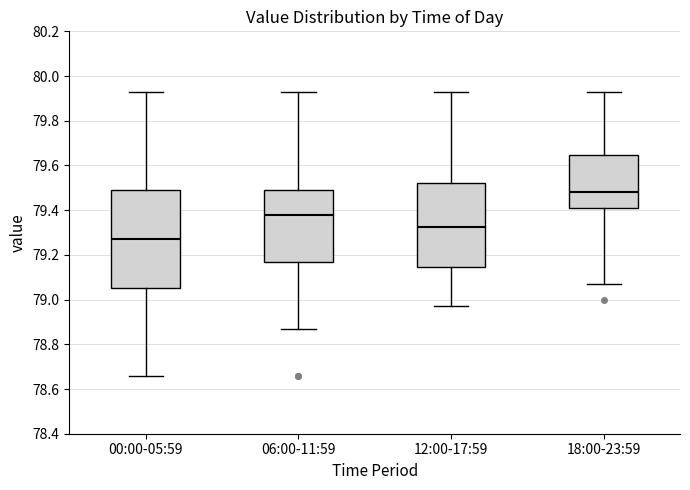

Reading left to right, transcribe this box plot: for each box, give where its median line is, the range the box spans, and where its two whiskers end, as read against the y-axis. The values are not printed on the chart, so give them approximately, as read against the axis.

00:00-05:59: median 79.28, box 79.06 to 79.50, whiskers 78.66 to 79.94
06:00-11:59: median 79.38, box 79.18 to 79.50, whiskers 78.88 to 79.94
12:00-17:59: median 79.32, box 79.14 to 79.52, whiskers 78.98 to 79.94
18:00-23:59: median 79.48, box 79.42 to 79.64, whiskers 79.08 to 79.94